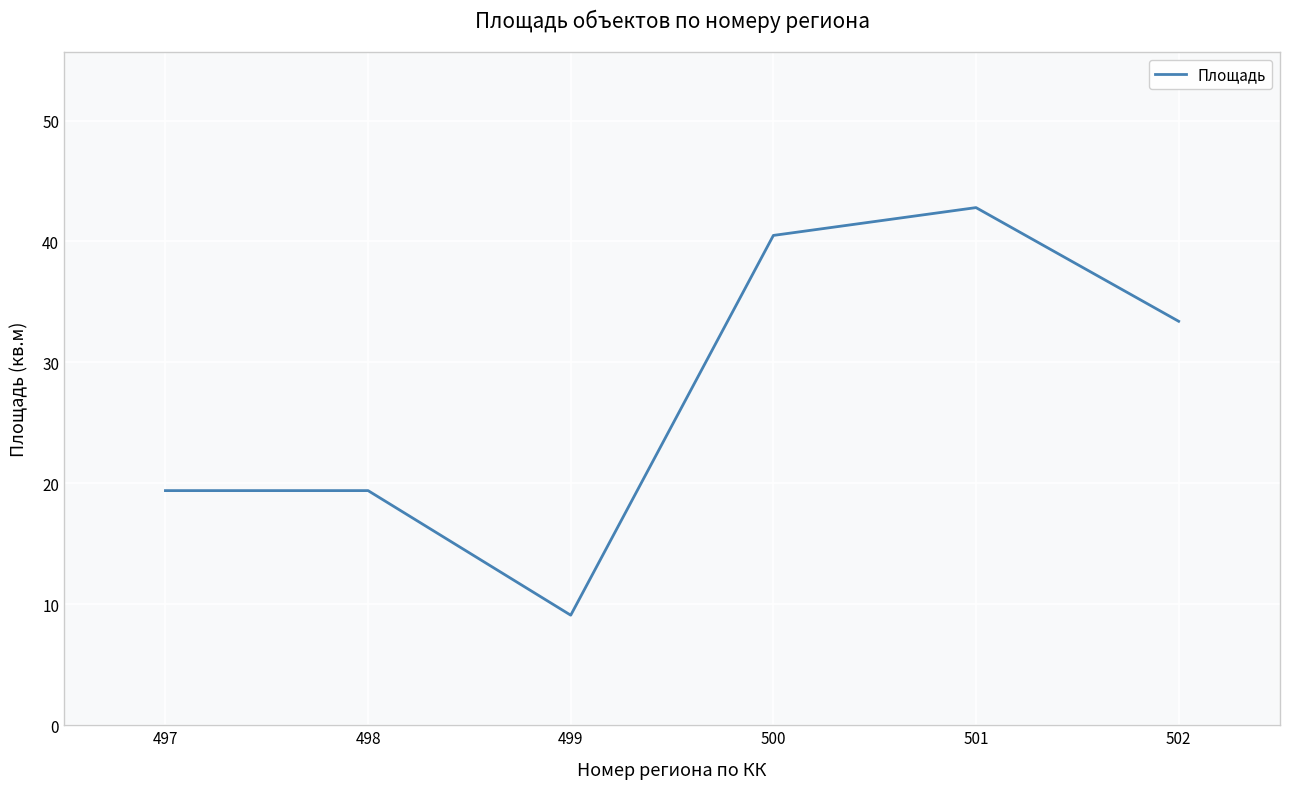

True or false: the data has more than 0 interior local peaks.

True